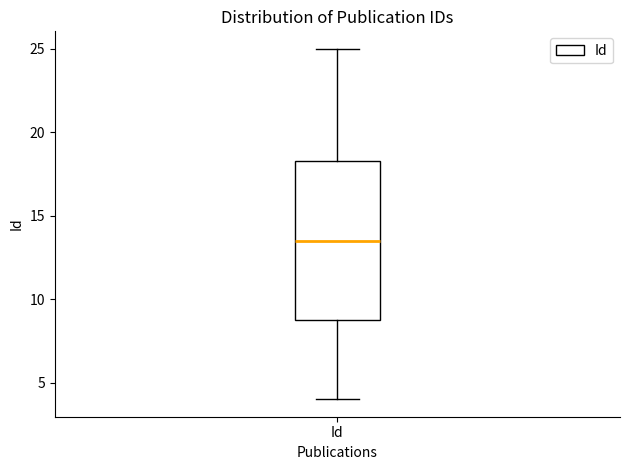

Read this box plot against the y-axis: the position of the median line, the range covered by the box, and the ends of both whiskers. The values are not printed on the chart, so give them approximately, as read against the axis.

median 13.5, box 9.0 to 18.5, whiskers 4.0 to 25.0